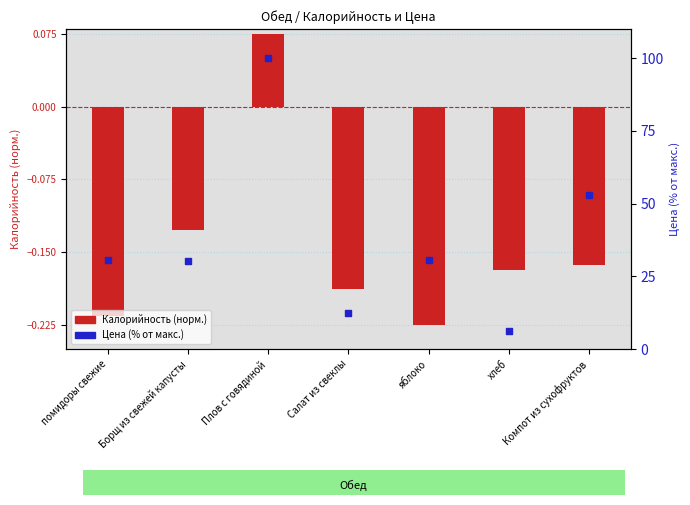

What are all the series names shown in the legend?

Калорийность (норм.), Цена (% от макс.)